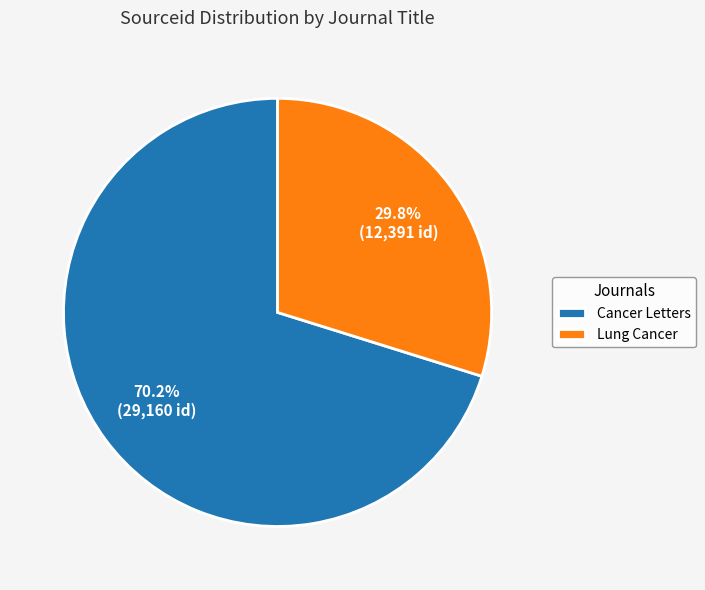

Is it true that Cancer Letters is 70% of the pie?

True